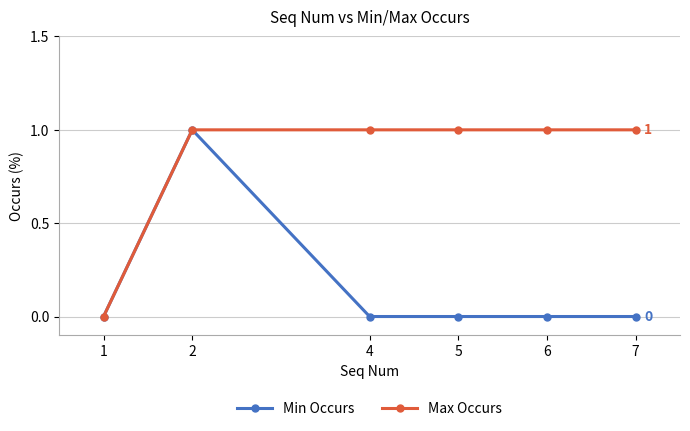

List the series in order of their overall mean, lowest first.

Min Occurs, Max Occurs